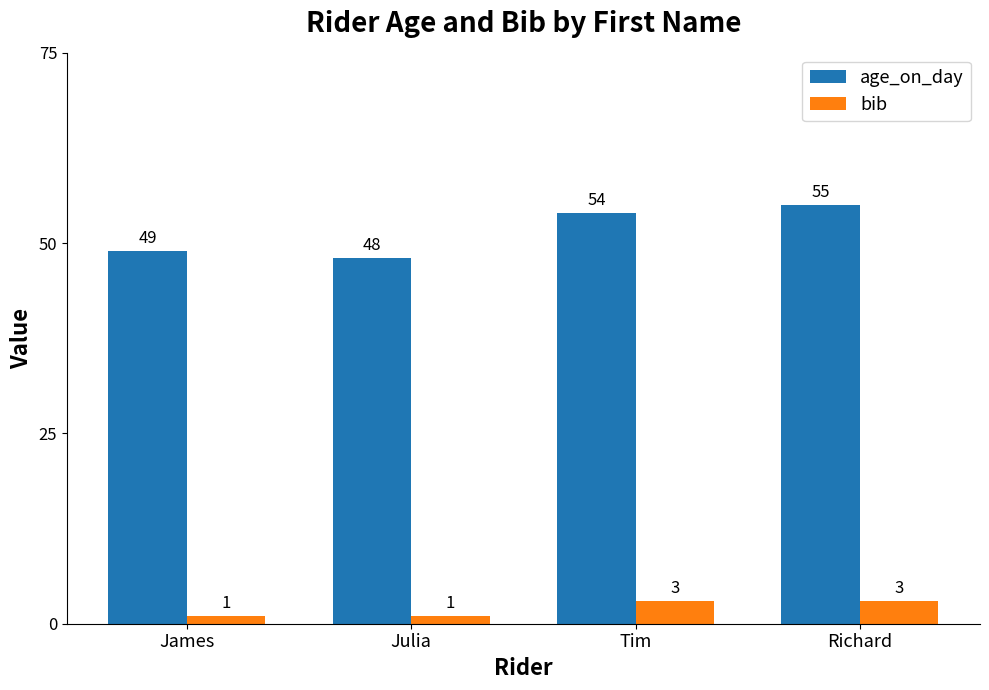

Is it true that bib equals 1 at Julia?

True